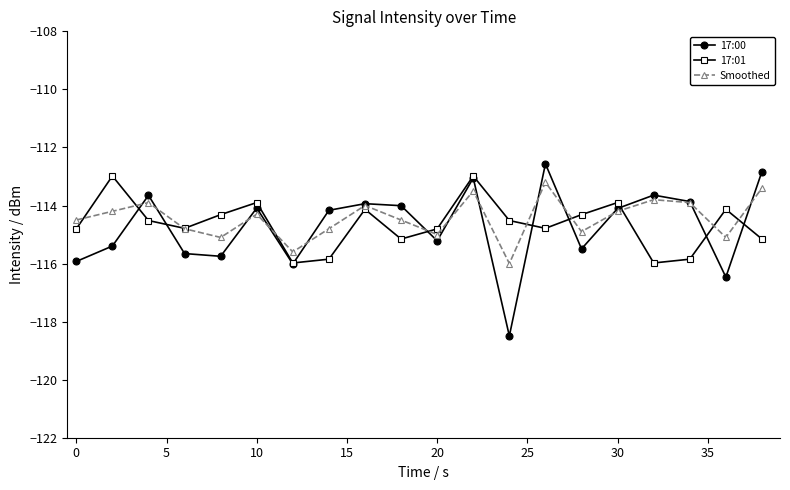

What is the value of the 17:00 point at the 9th from the left?

-113.9